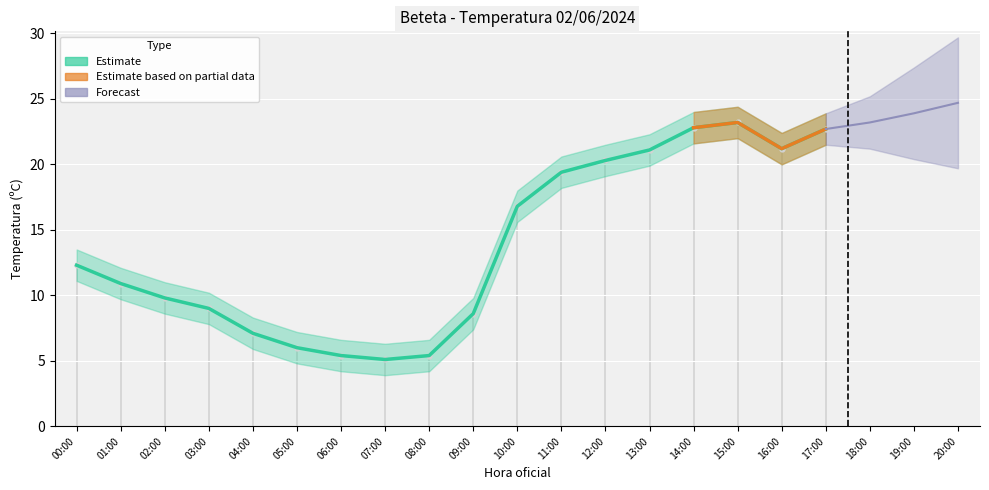

What is the ratio of the value at 03:00 to the value at 13:00?

0.4